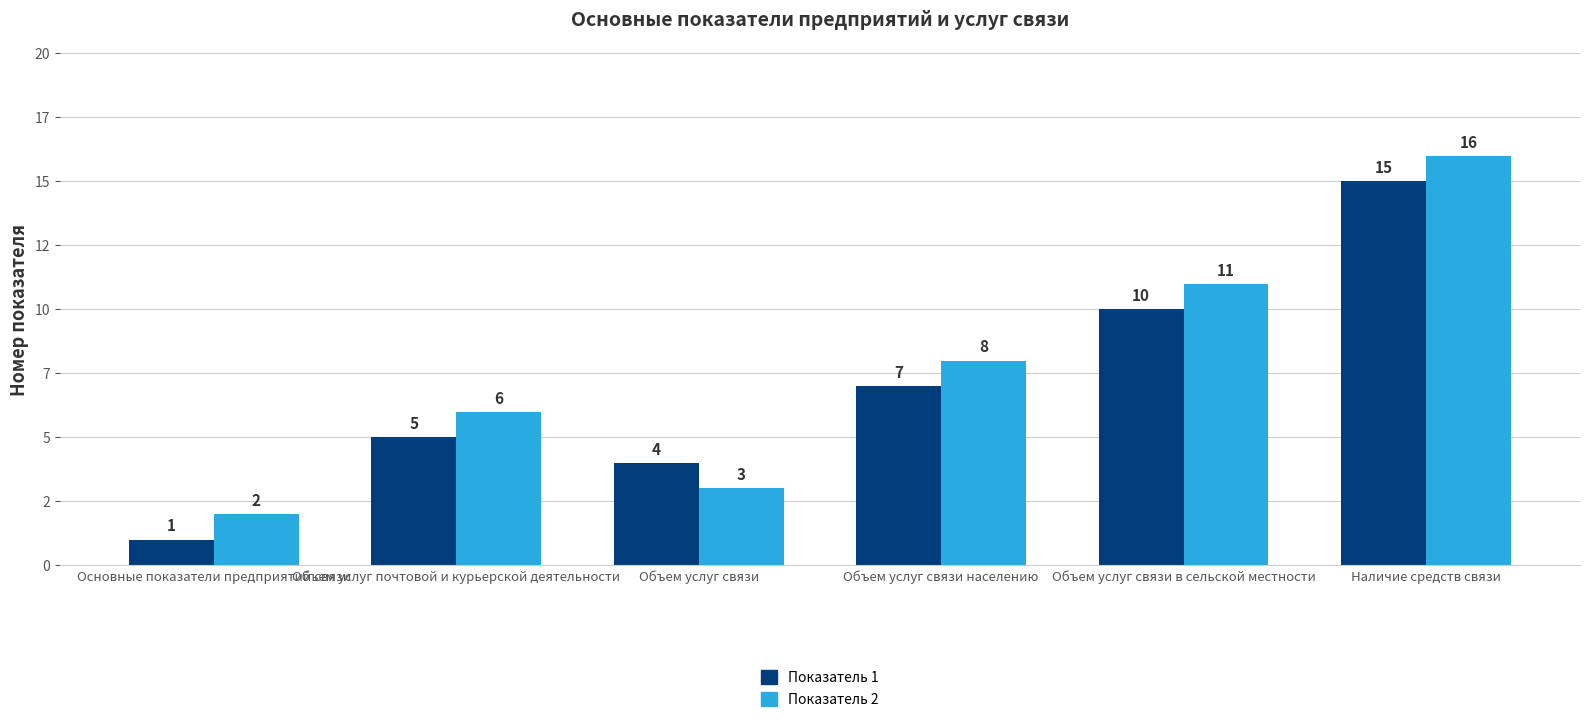

Does the chart contain any negative values?

No